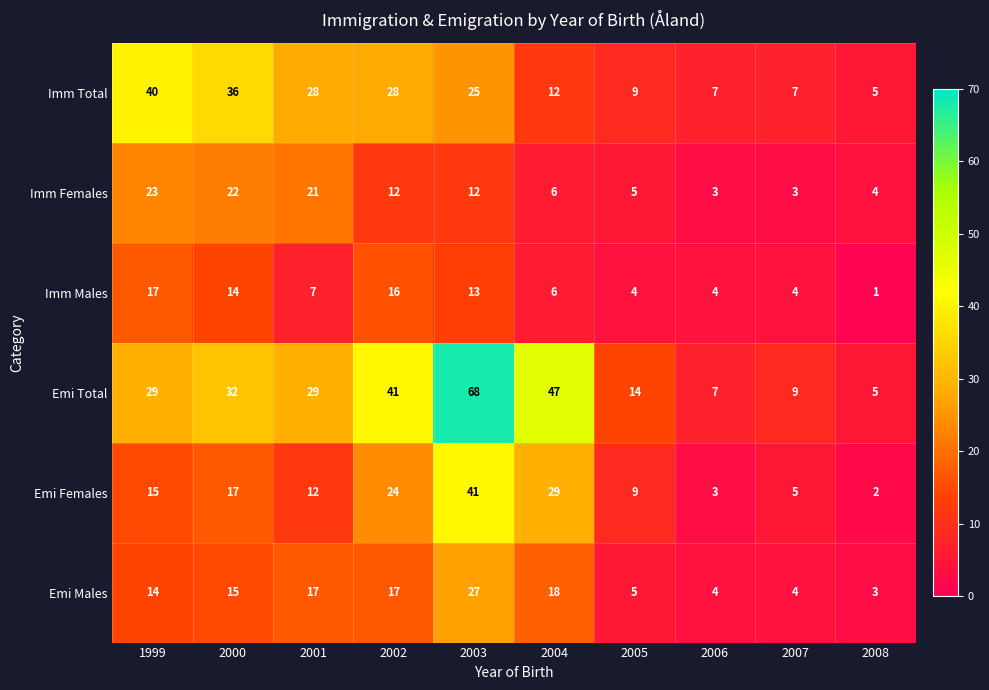

Which category has the highest value across all series?

2003